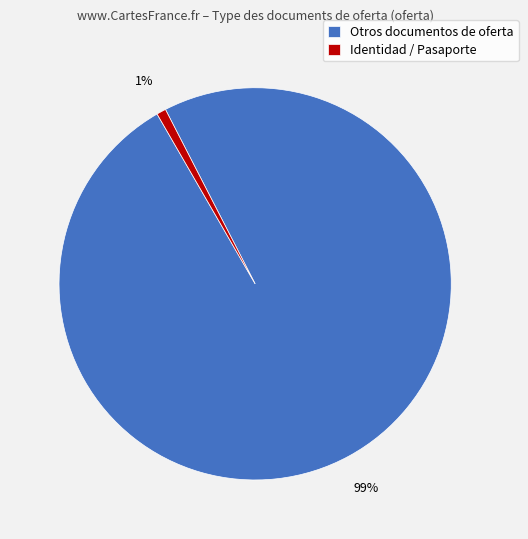

What percentage is the Identidad / Pasaporte slice, to the nearest percent?

1%